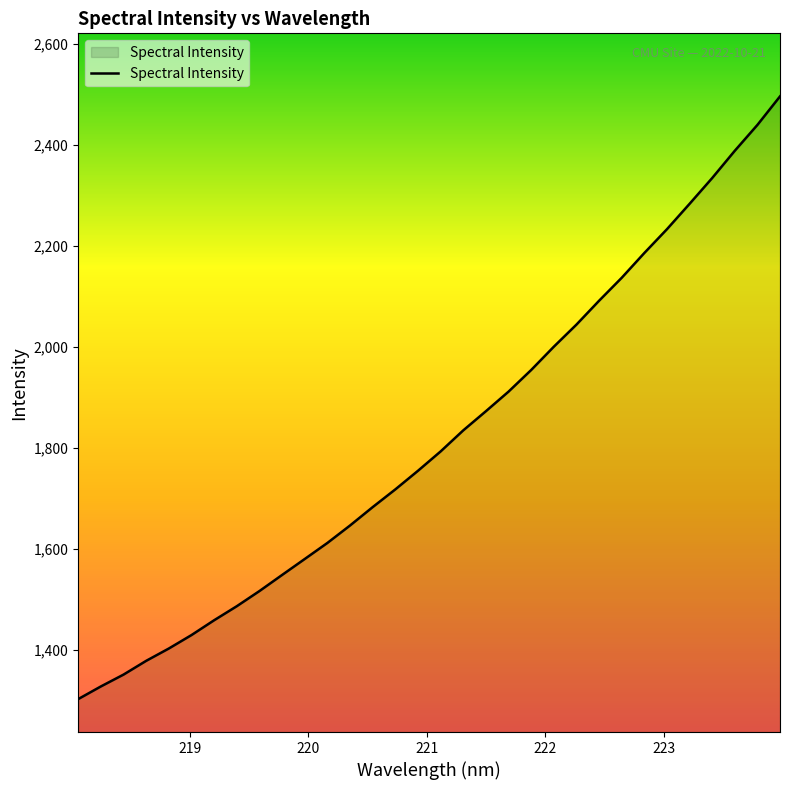

What is the difference between the maximum and minimum values?

1193.3